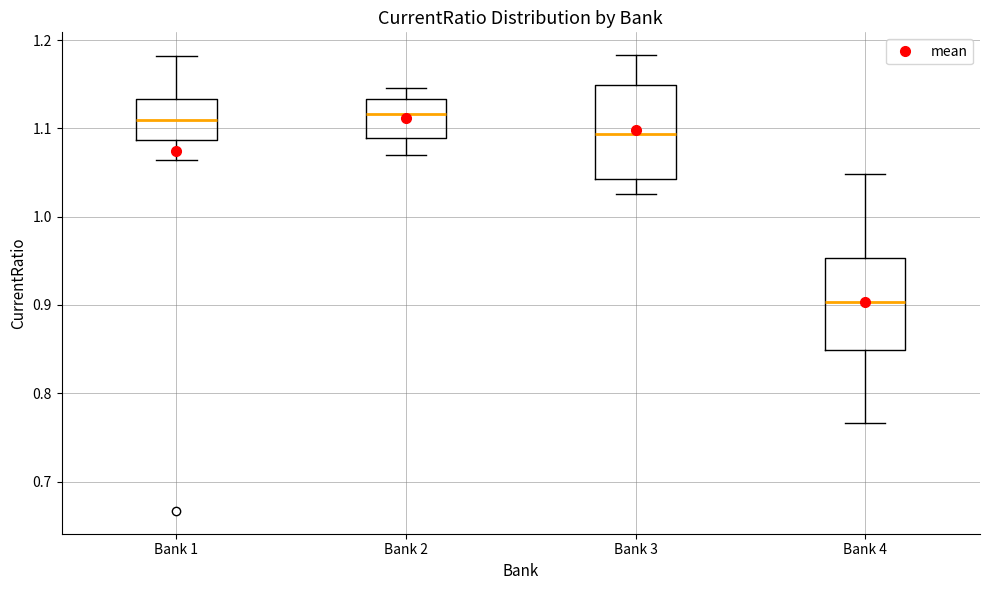

Where is the upper edge of the box for Bank 2 on the y-axis? The values are not printed on the chart, so give them approximately, as read against the axis.

1.13